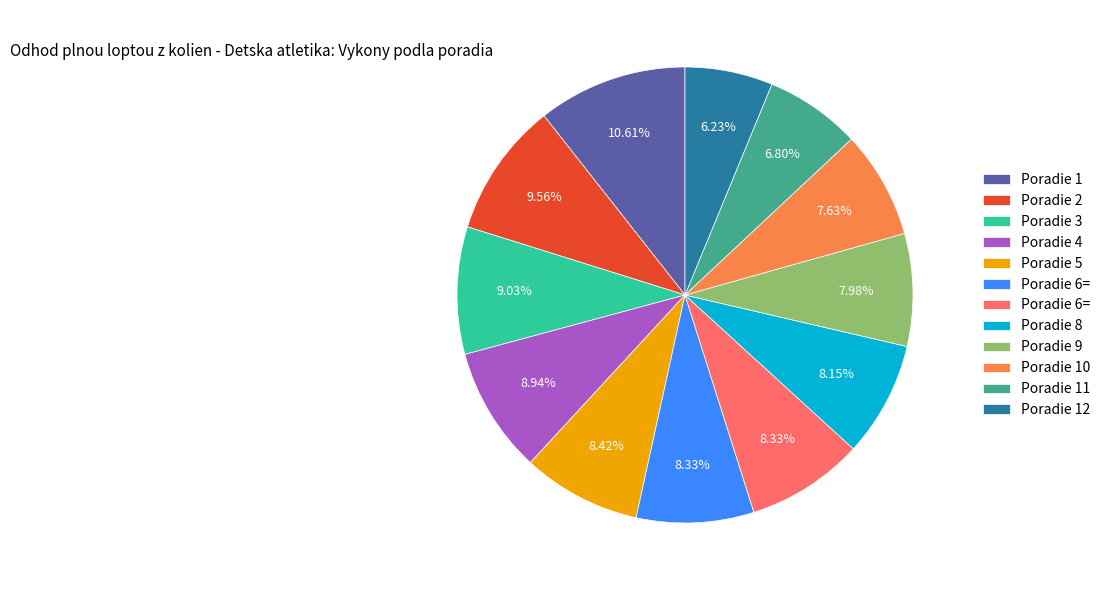

Is there a majority slice in this chart?

No